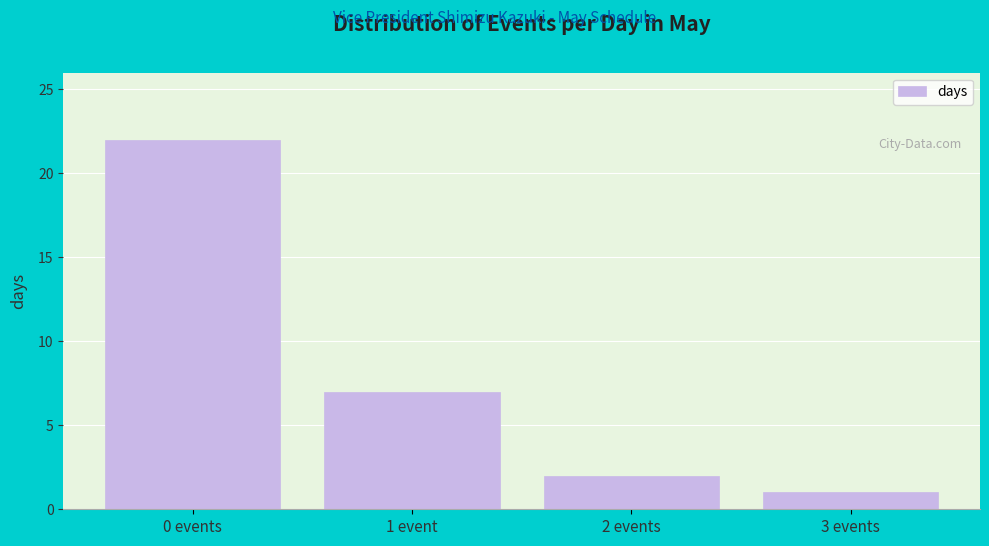

Reading left to right, transcribe all the data shown in this chart.

22	7	2	1